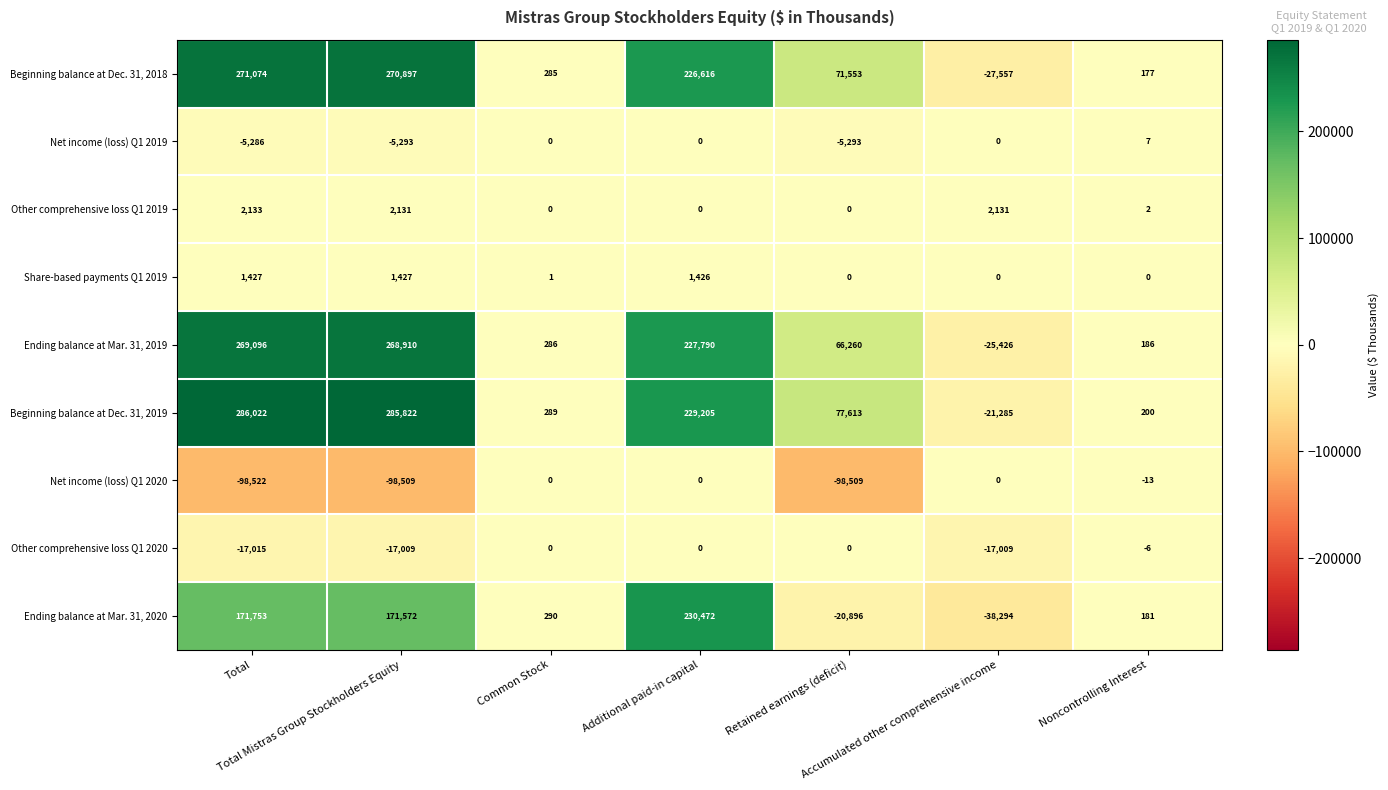

What is the average value of the Ending balance at Mar. 31, 2020 series?

73583